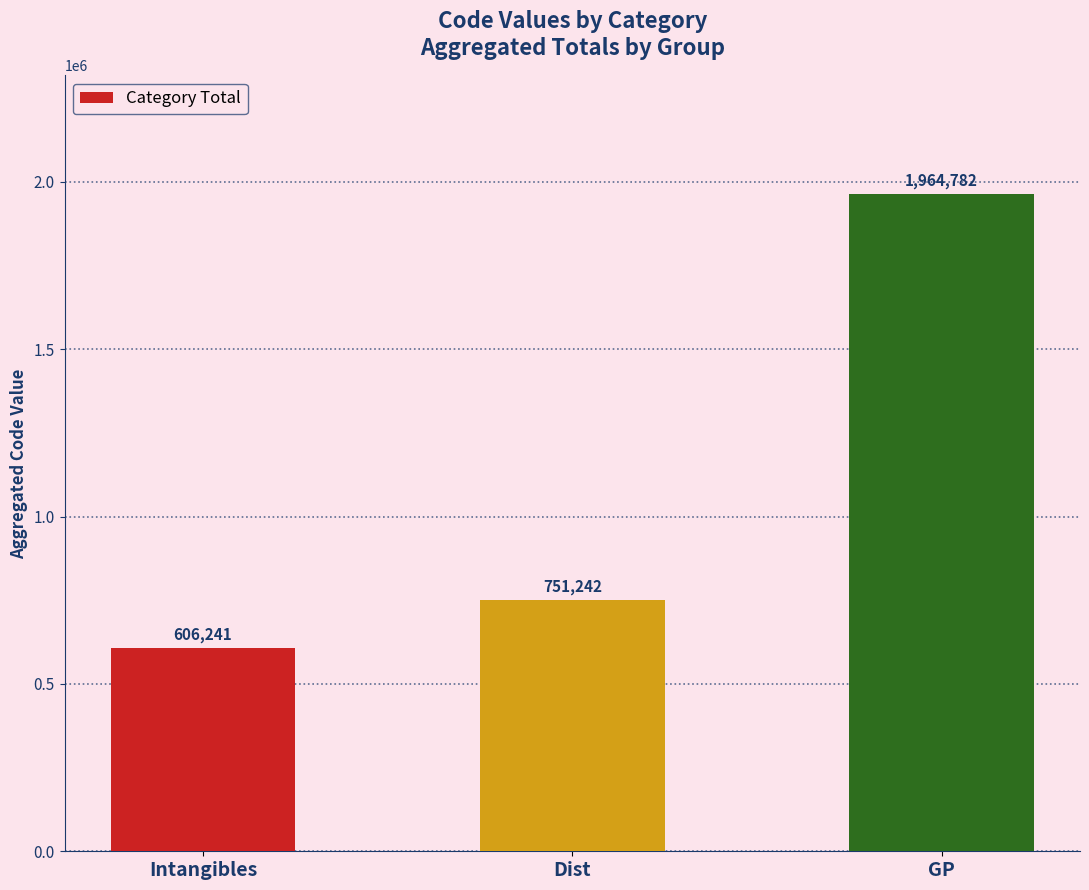

The value at Intangibles is 378466. True or false?

False